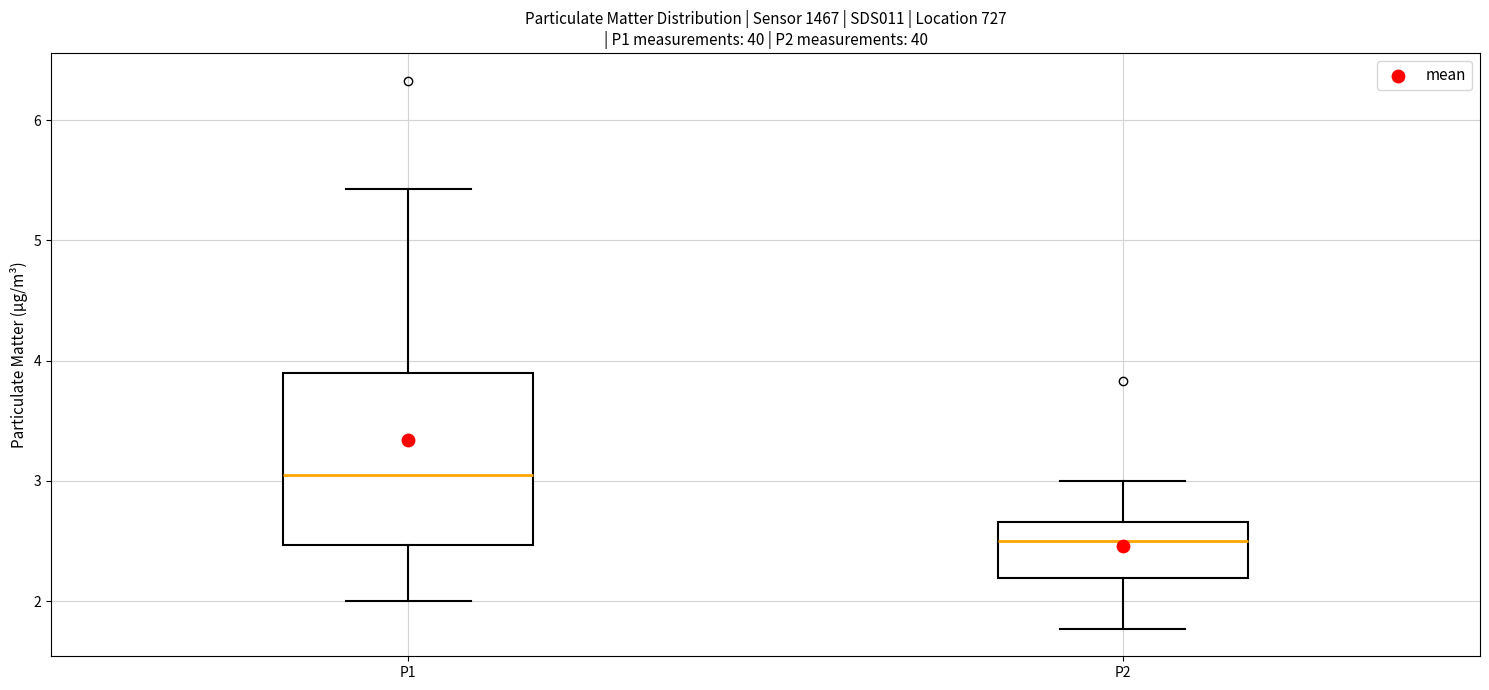

Where is the lower edge of the box for P2 on the y-axis? The values are not printed on the chart, so give them approximately, as read against the axis.

2.2